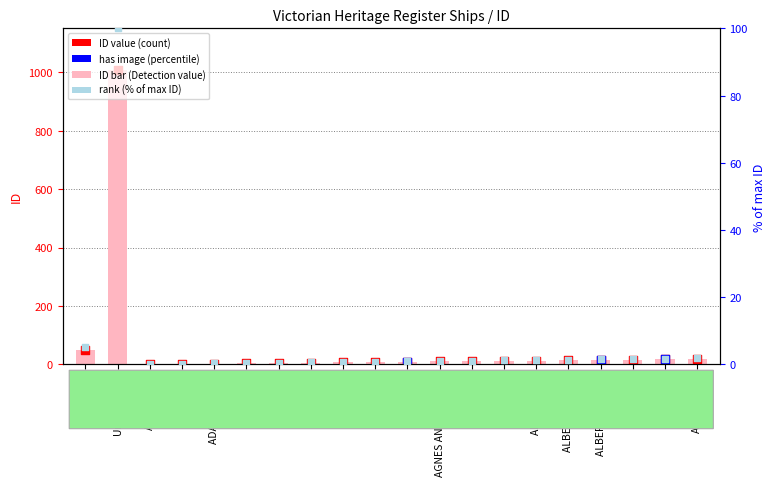

Between ALEXANDER and ANN, which is larger?

ANN